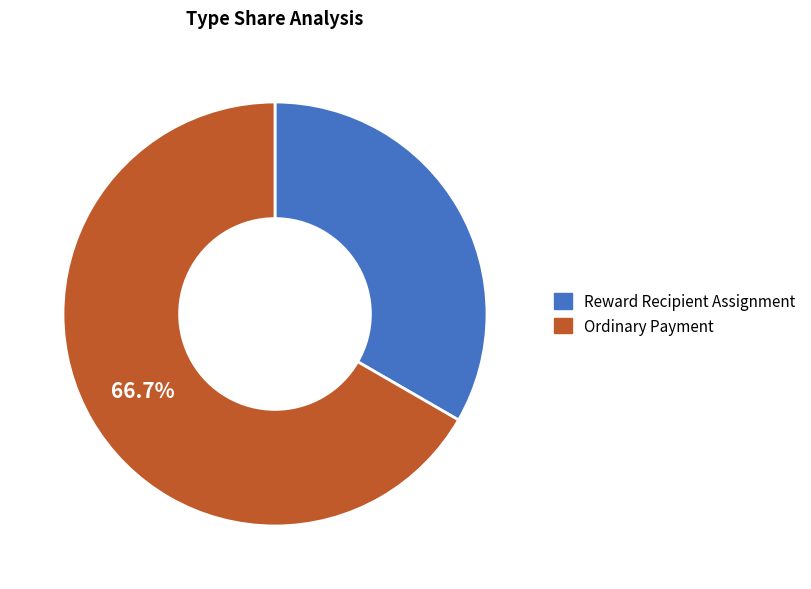

To the nearest percent, what portion does Ordinary Payment represent?

67%